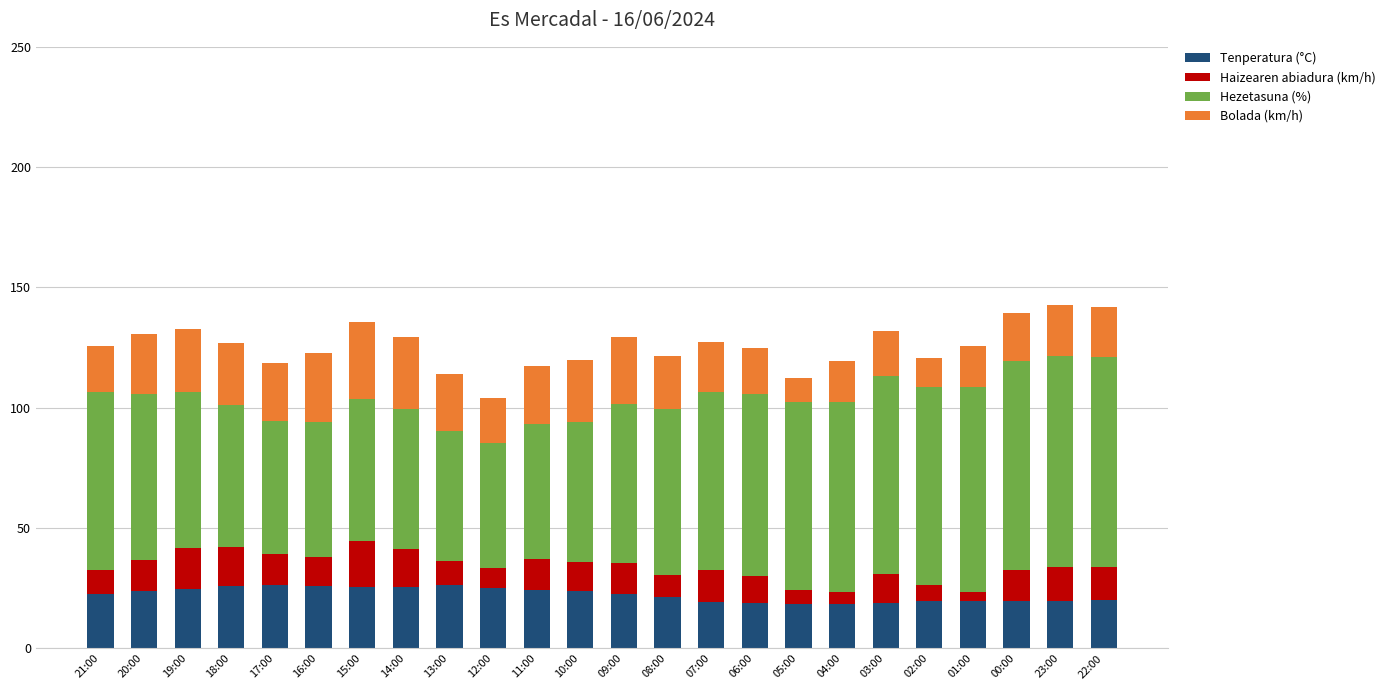

What is the total value across all series at 02:00?

120.5